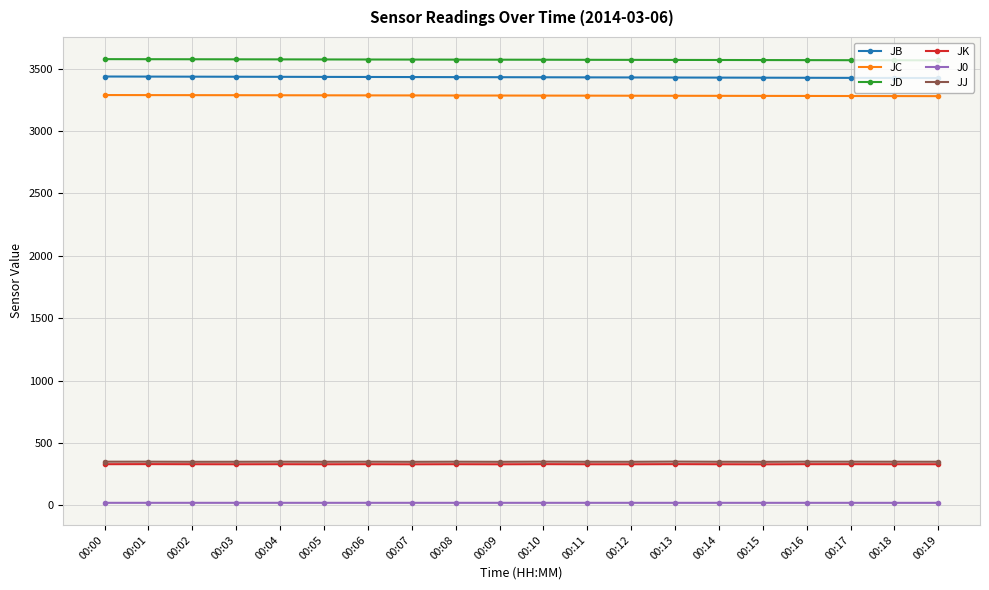

What is the greatest value displayed?

3575.8